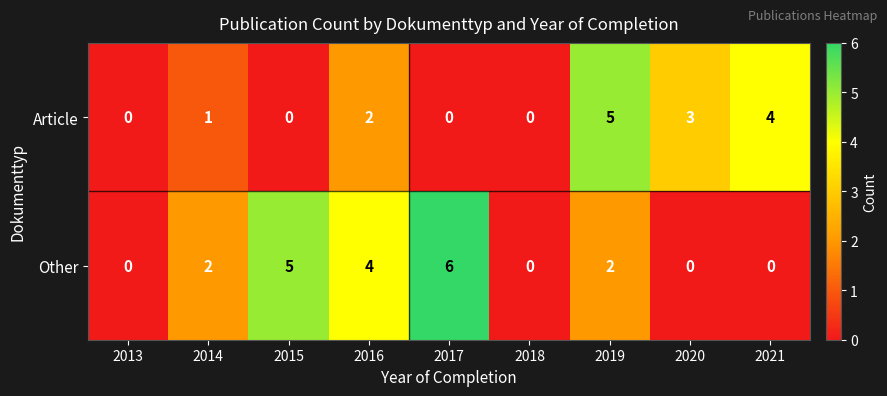

Reading left to right, list all the values displayed in this chart.

Article: 0	1	0	2	0	0	5	3	4
Other: 0	2	5	4	6	0	2	0	0